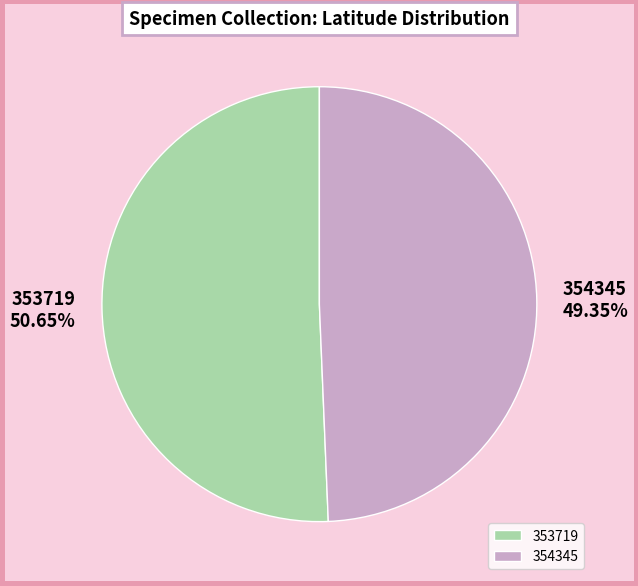

How many slices are in this pie chart?

2